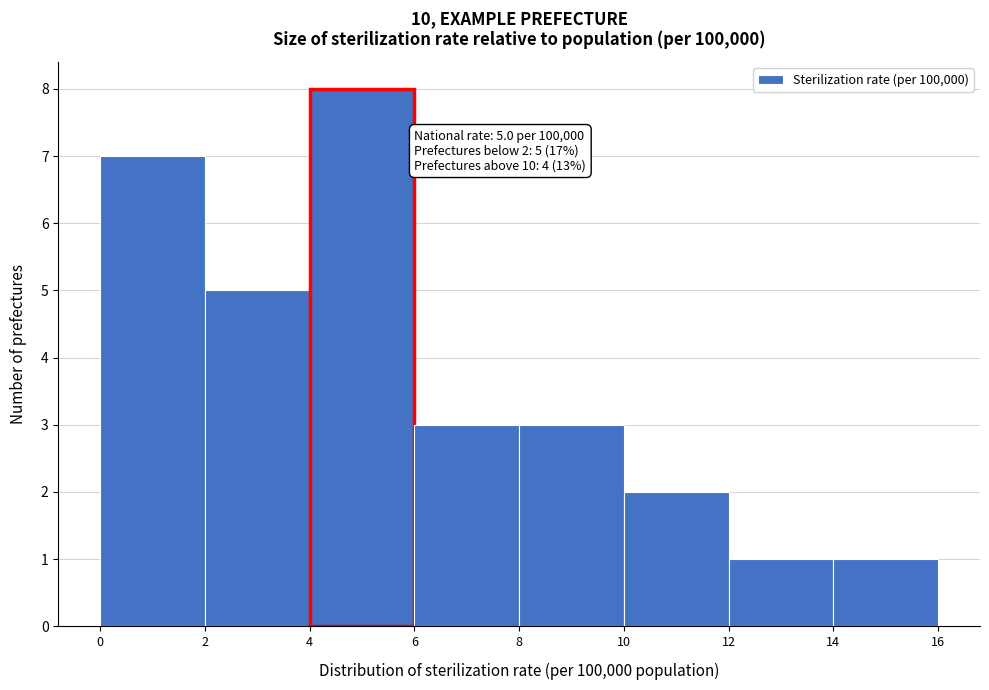

Which range on the x-axis has the tallest bar?

4 to 6